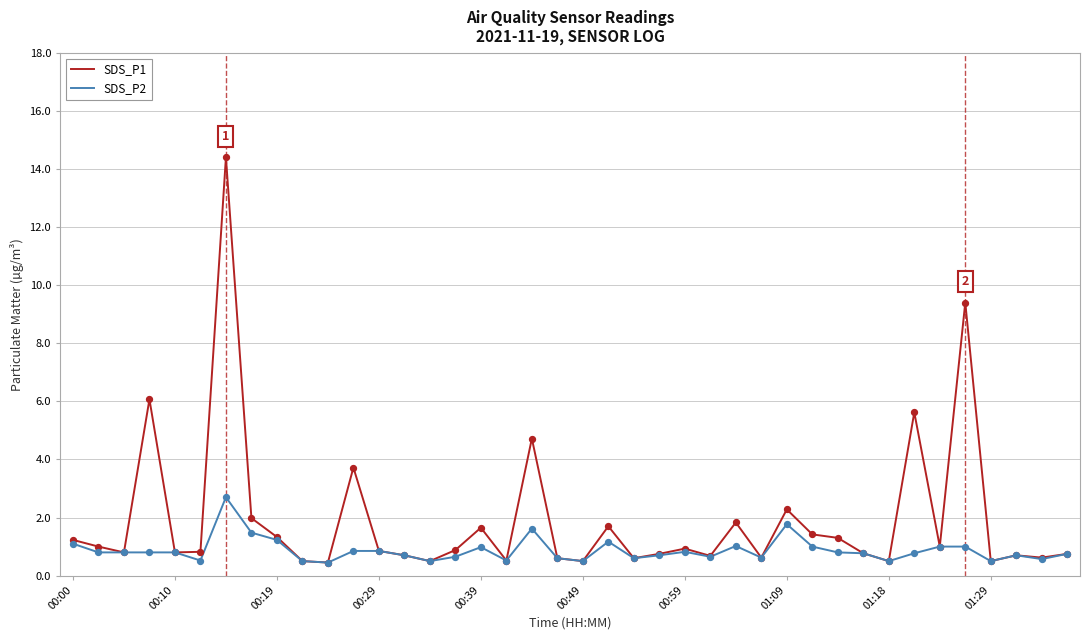

Which series has the largest total across all categories?

SDS_P1